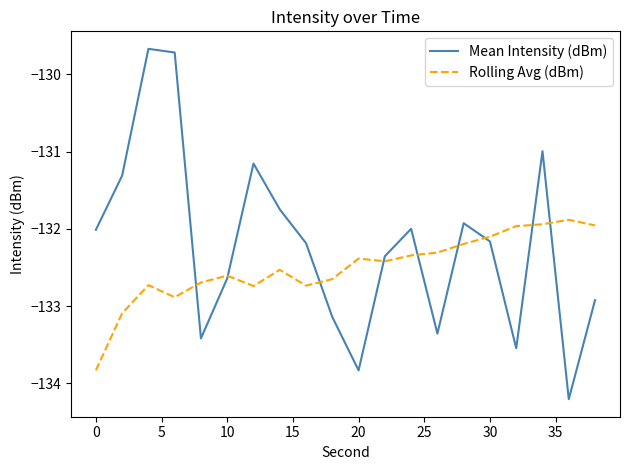

How many times do Rolling Avg (dBm) and Mean Intensity (dBm) cross each other?

9